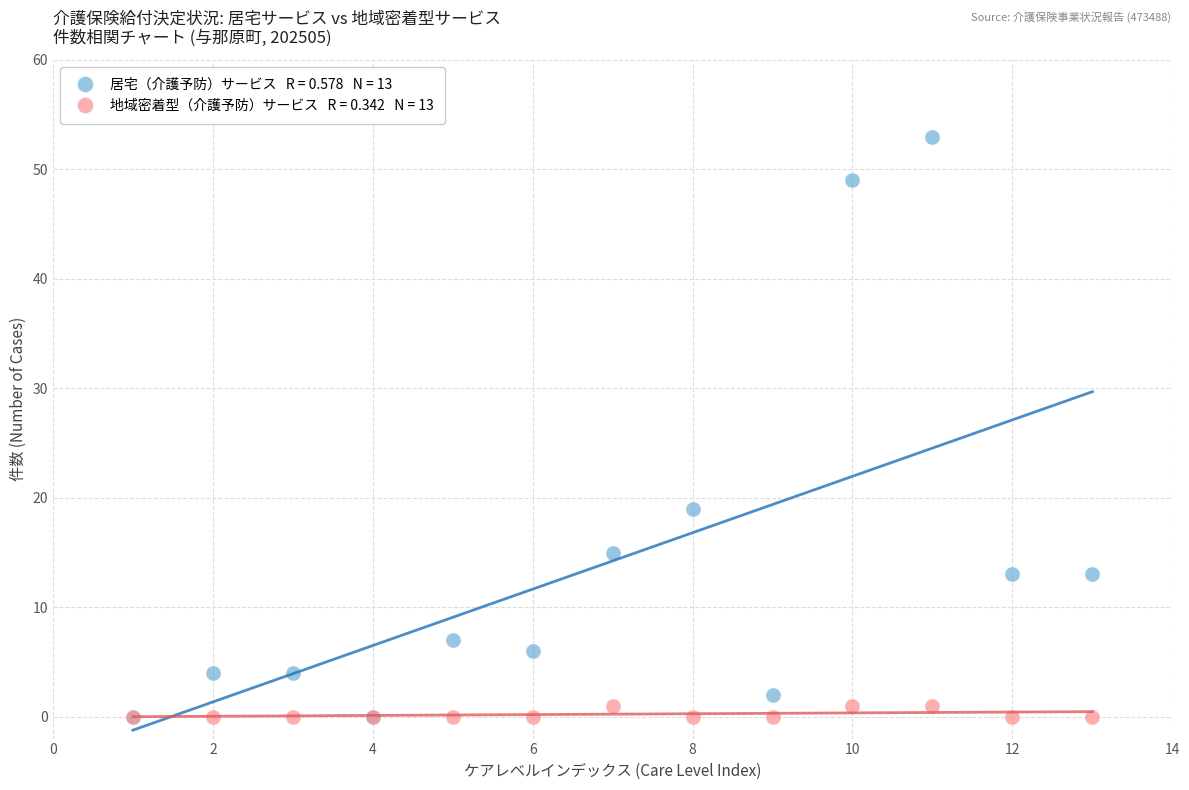

Across all series, what Y value is closest to 26?

19